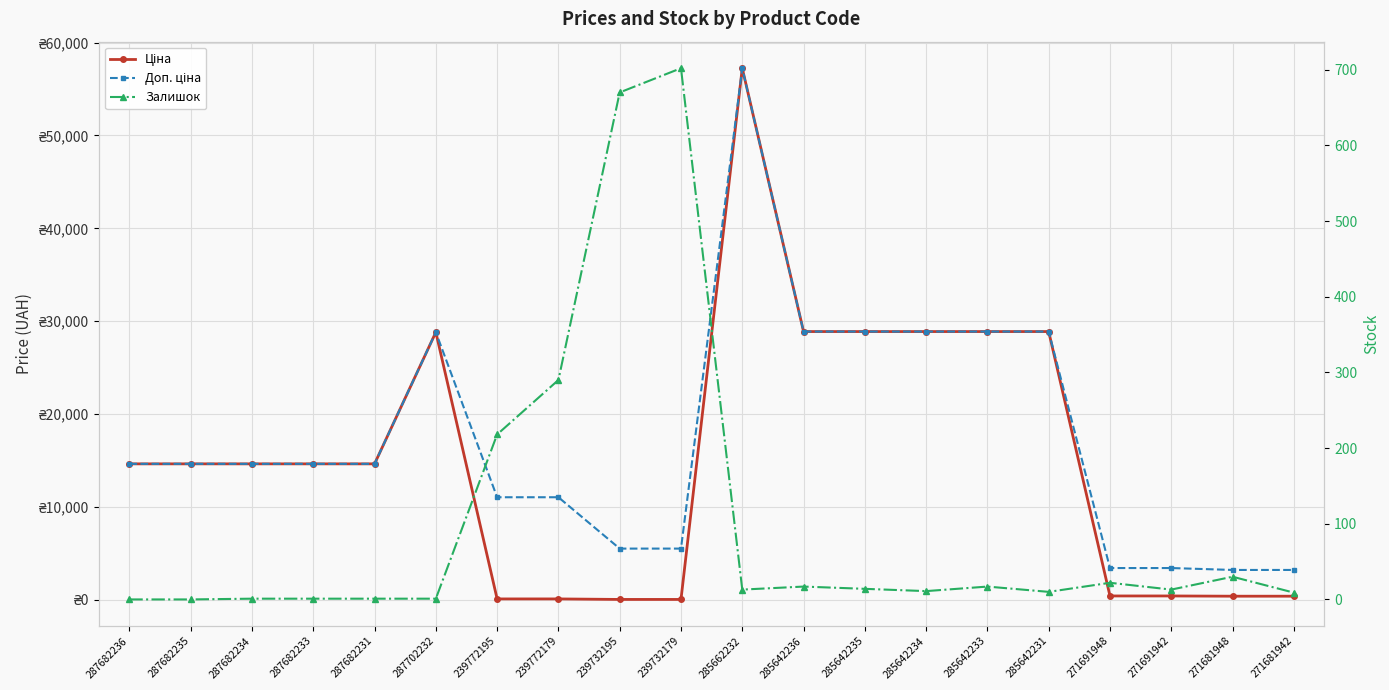

What position from the right is 271691948?

4